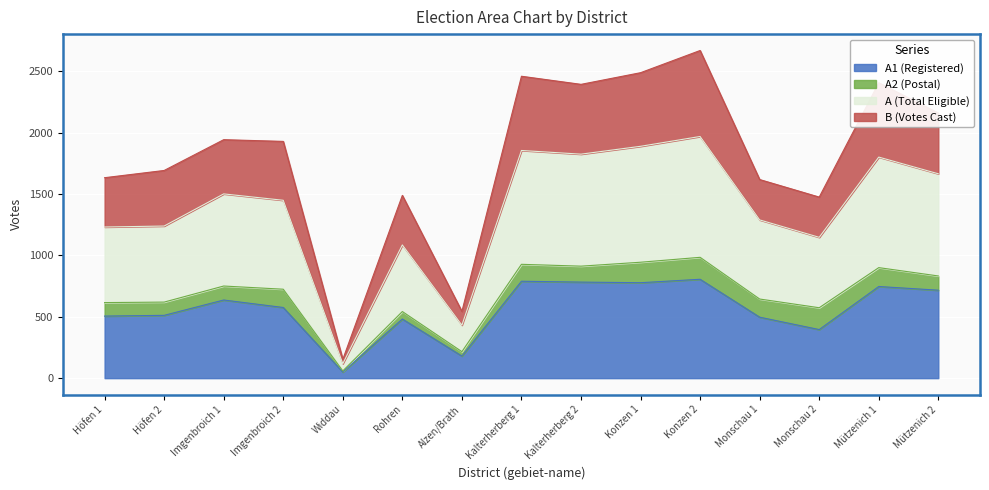

What is the label of the 6th point from the right?

Konzen 1